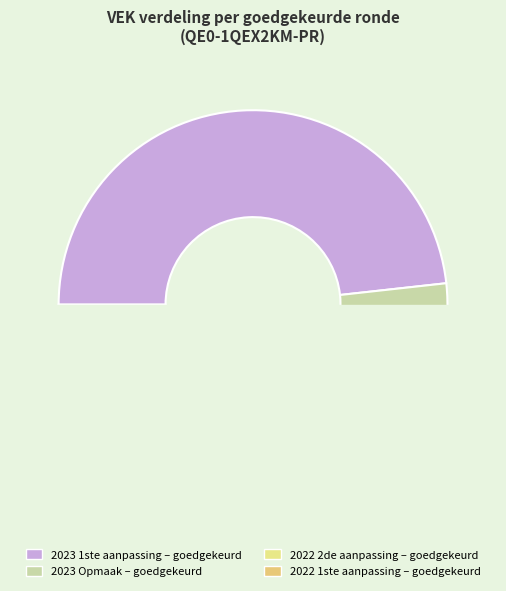

What is the ratio of the value at 2023 Opmaak – goedgekeurd to the value at 2022 1ste aanpassing – goedgekeurd?

1.6